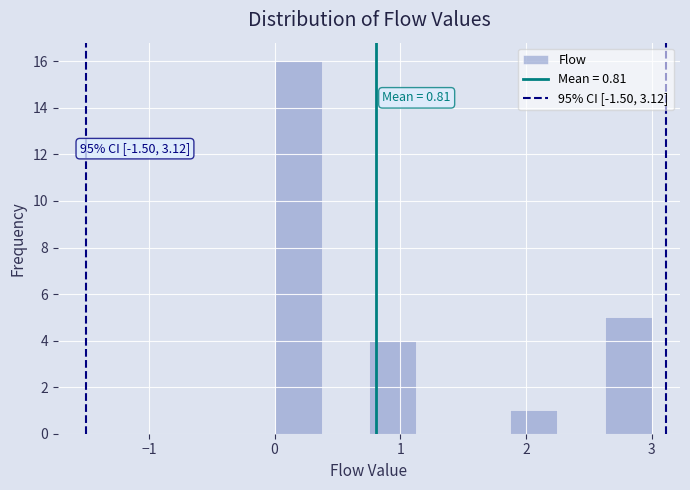

Read against the x-axis, roughly where is the centre of the tallest bar?

0.2